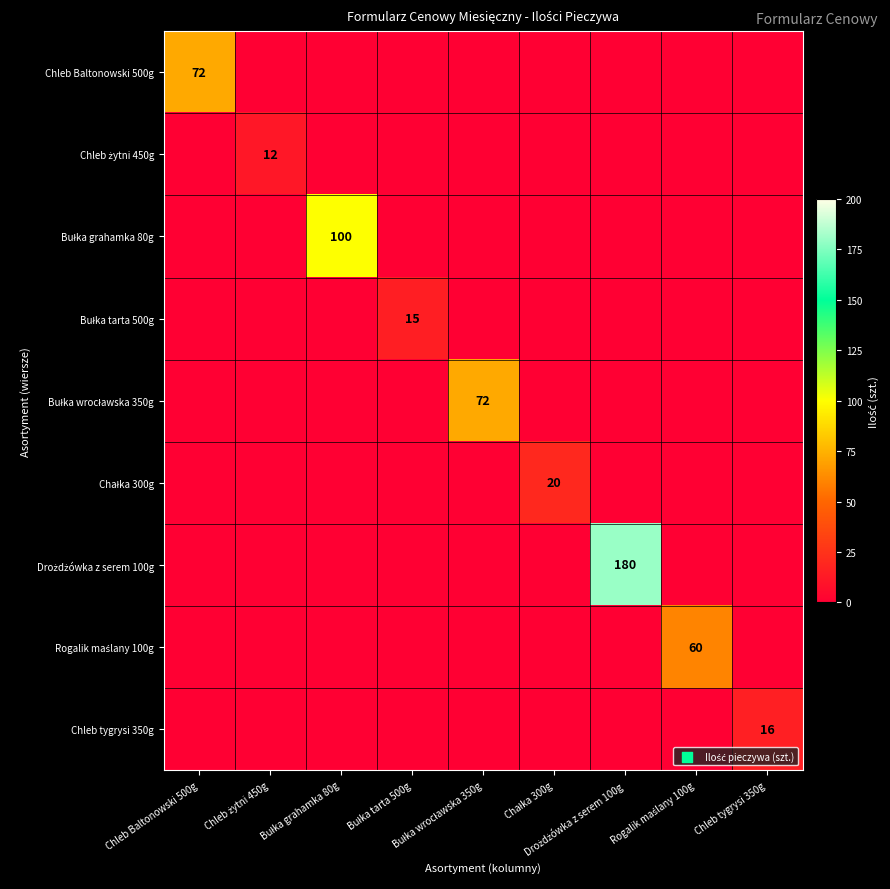

How many positive values does the Bułka grahamka 80g series have?

1